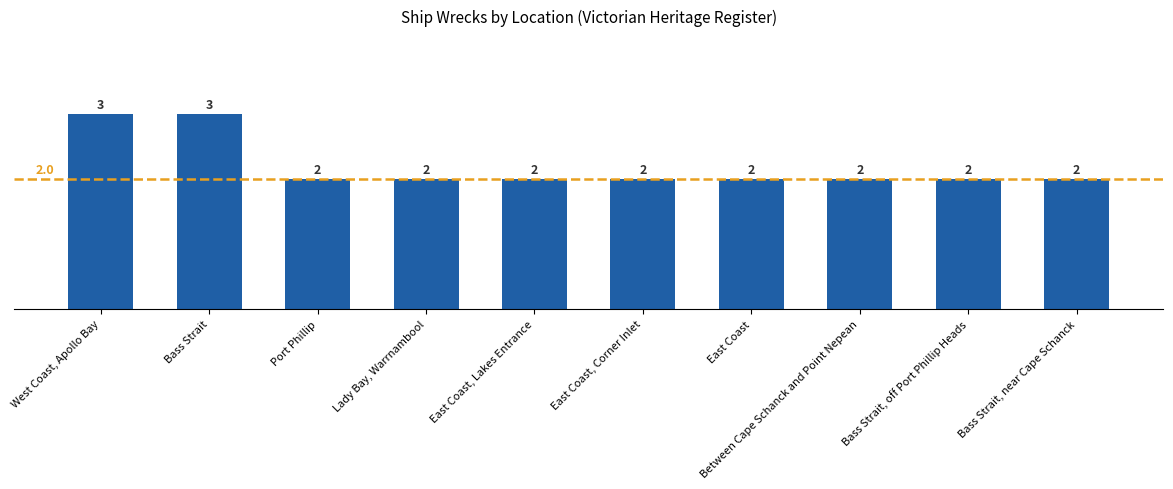

What is the value of the 4th bar from the left?

2